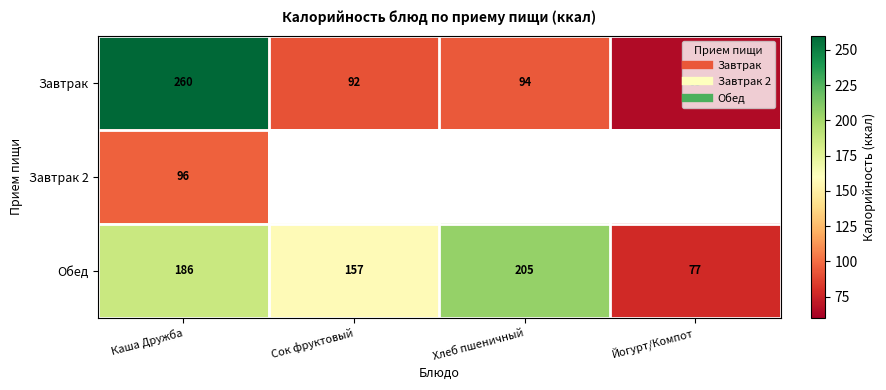

Rank the categories by Завтрак 2 value from lowest to highest.

Каша Дружба, Сок фруктовый, Хлеб пшеничный, Йогурт/Компот